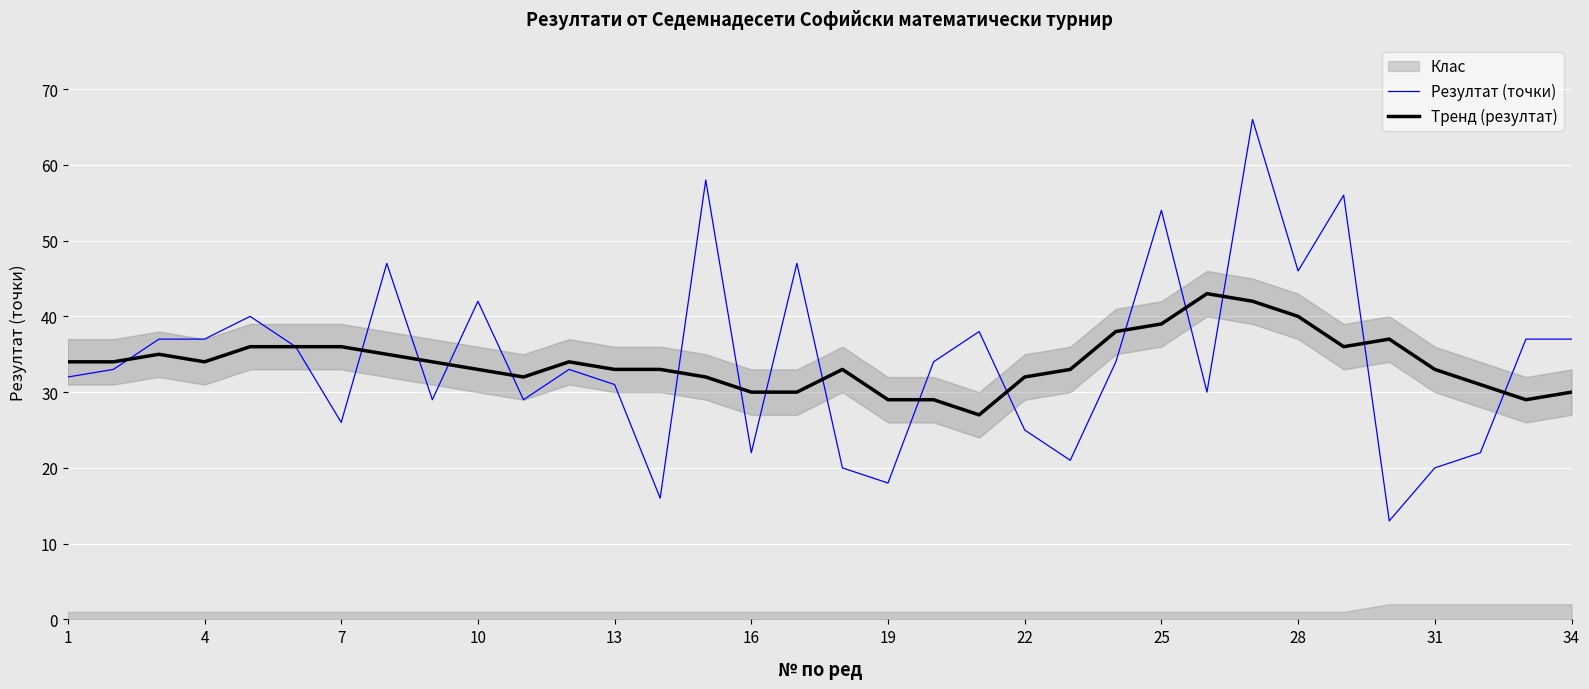

Which series has the widest spread of values?

Резултат (точки)